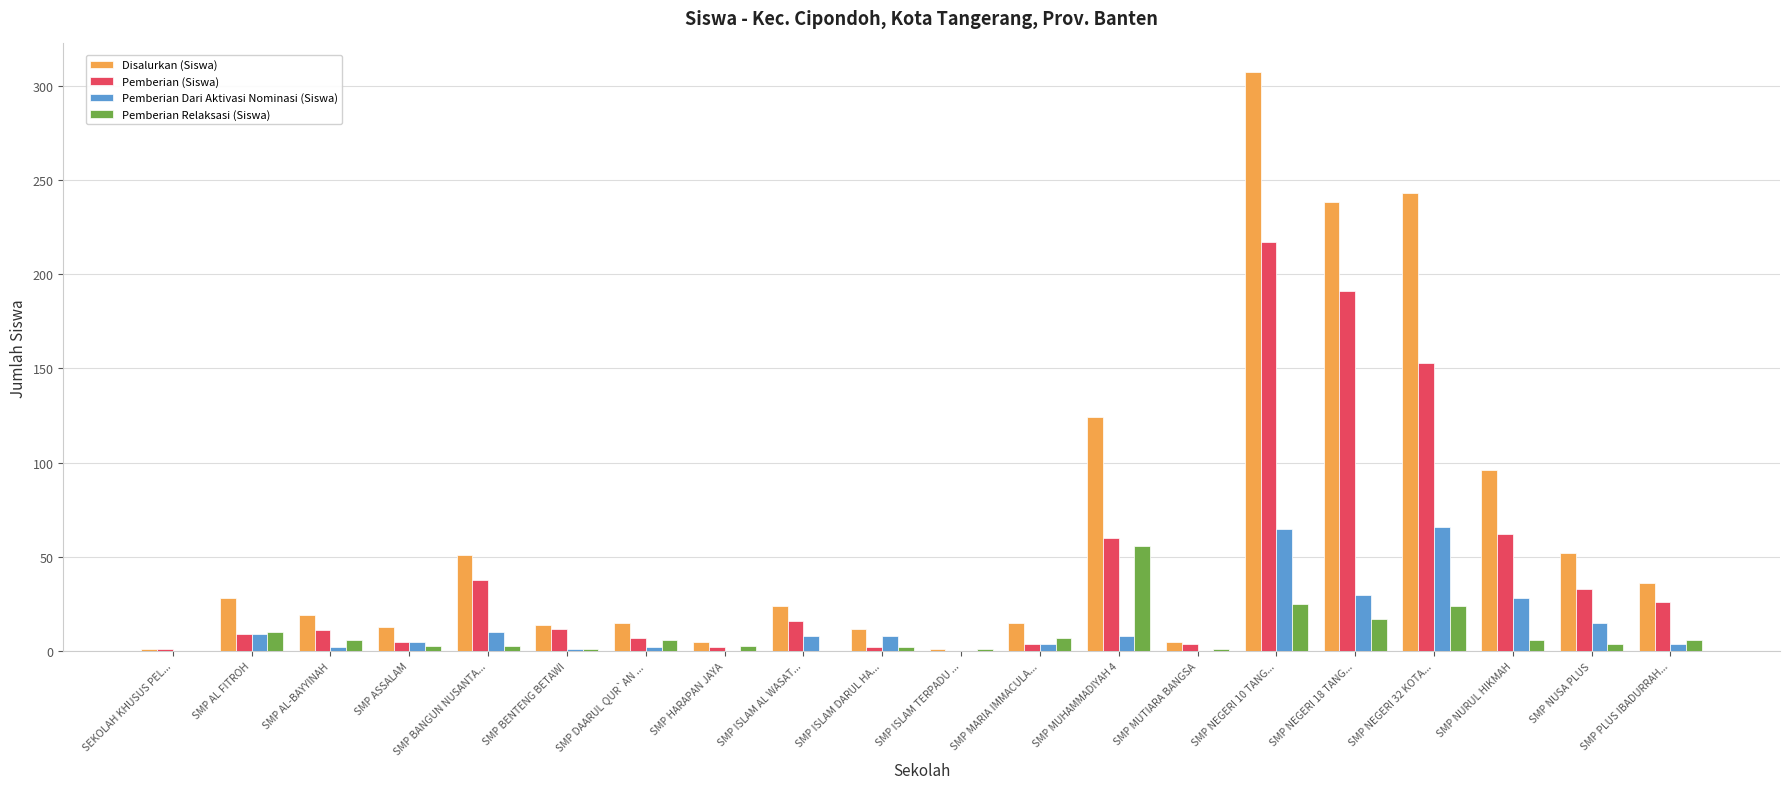

At which label does Disalurkan (Siswa) first exceed 24?

SMP AL FITROH